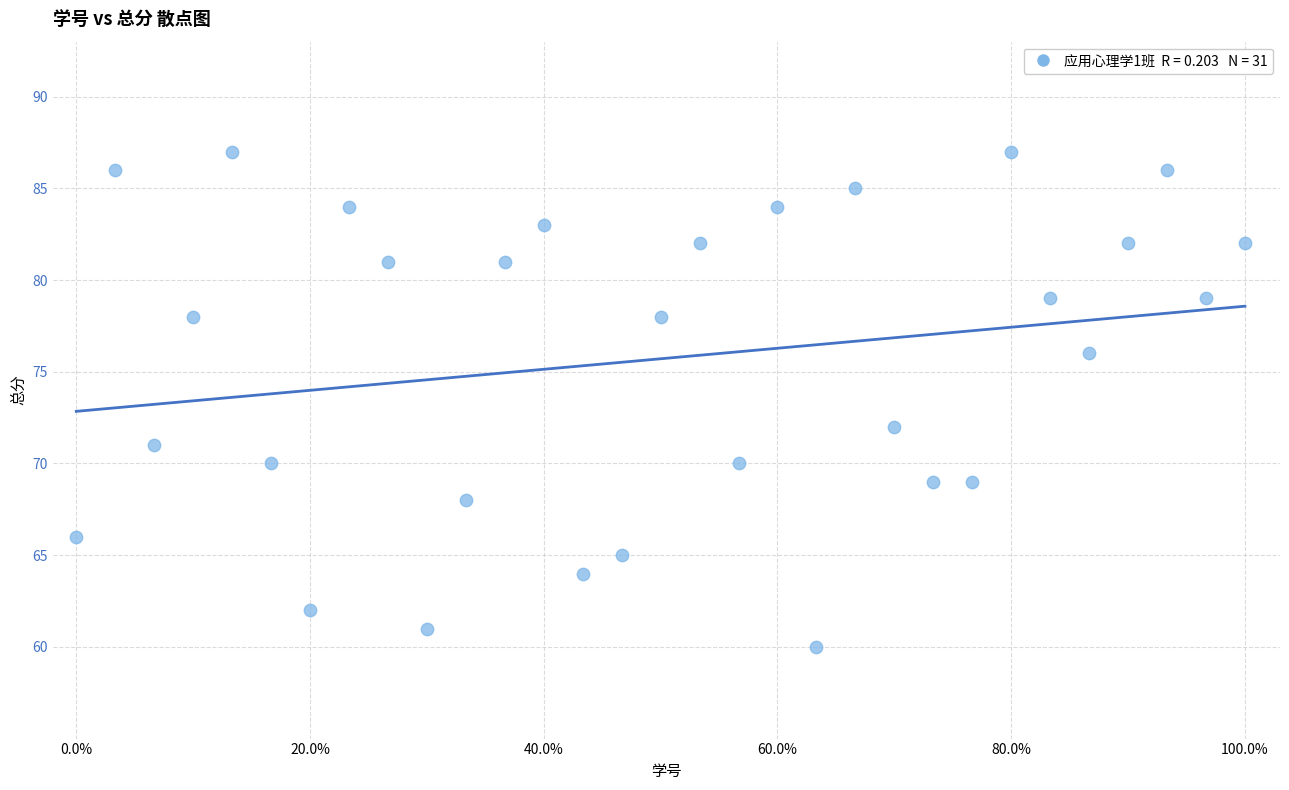

What Y value in the scatter plot is closest to 73?

72